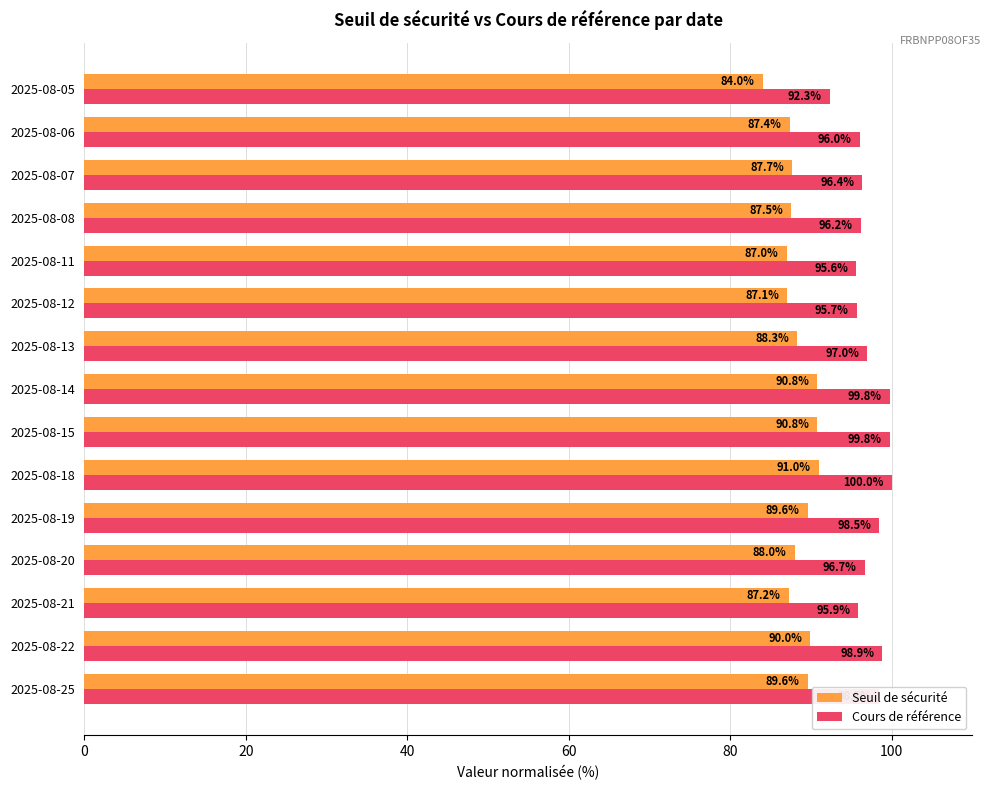

What is the difference between the maximum and minimum values in the Cours de référence series?

7.7